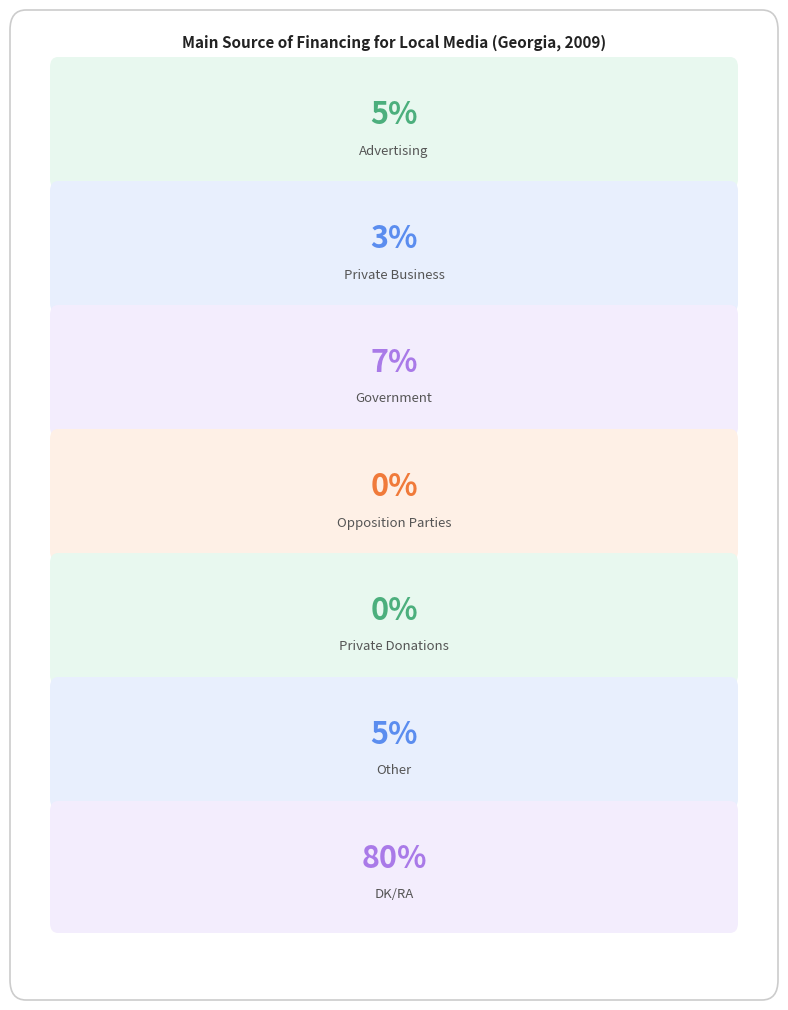

At which label is the value closest to 40?

Government